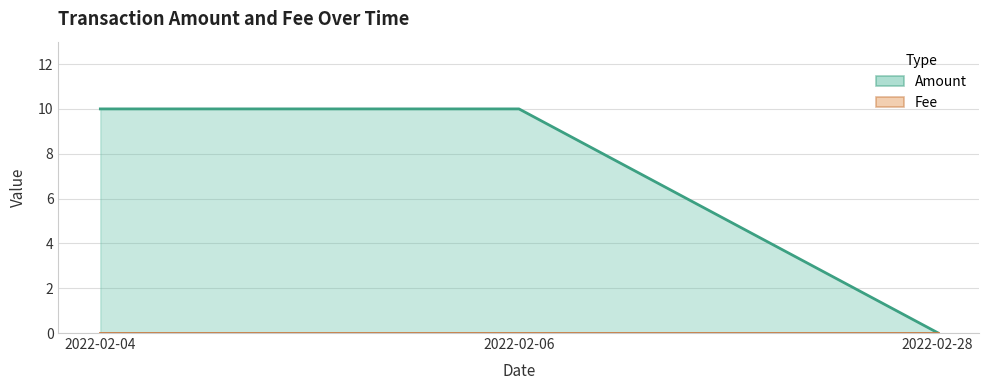

Rank the categories by value from highest to lowest.

2022-02-04, 2022-02-06, 2022-02-28